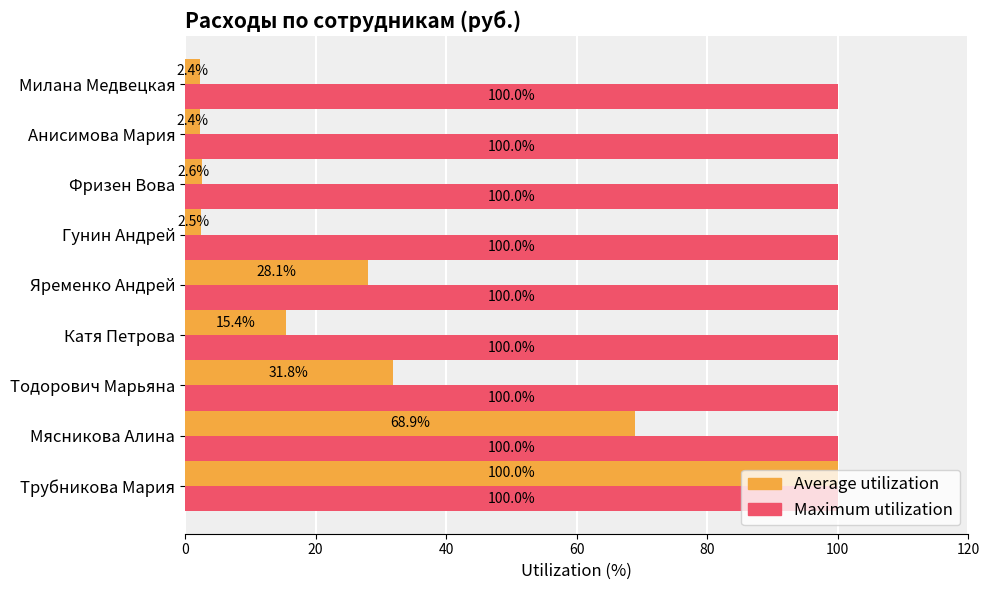

How many series are shown in this chart?

2